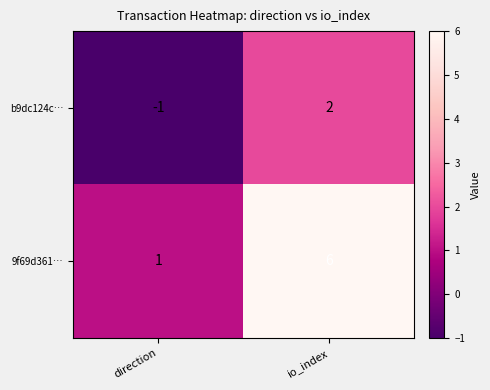

Reading right to left, transcribe all the data shown in this chart.

b9dc124c…: io_index=2	direction=-1
9f69d361…: io_index=6	direction=1